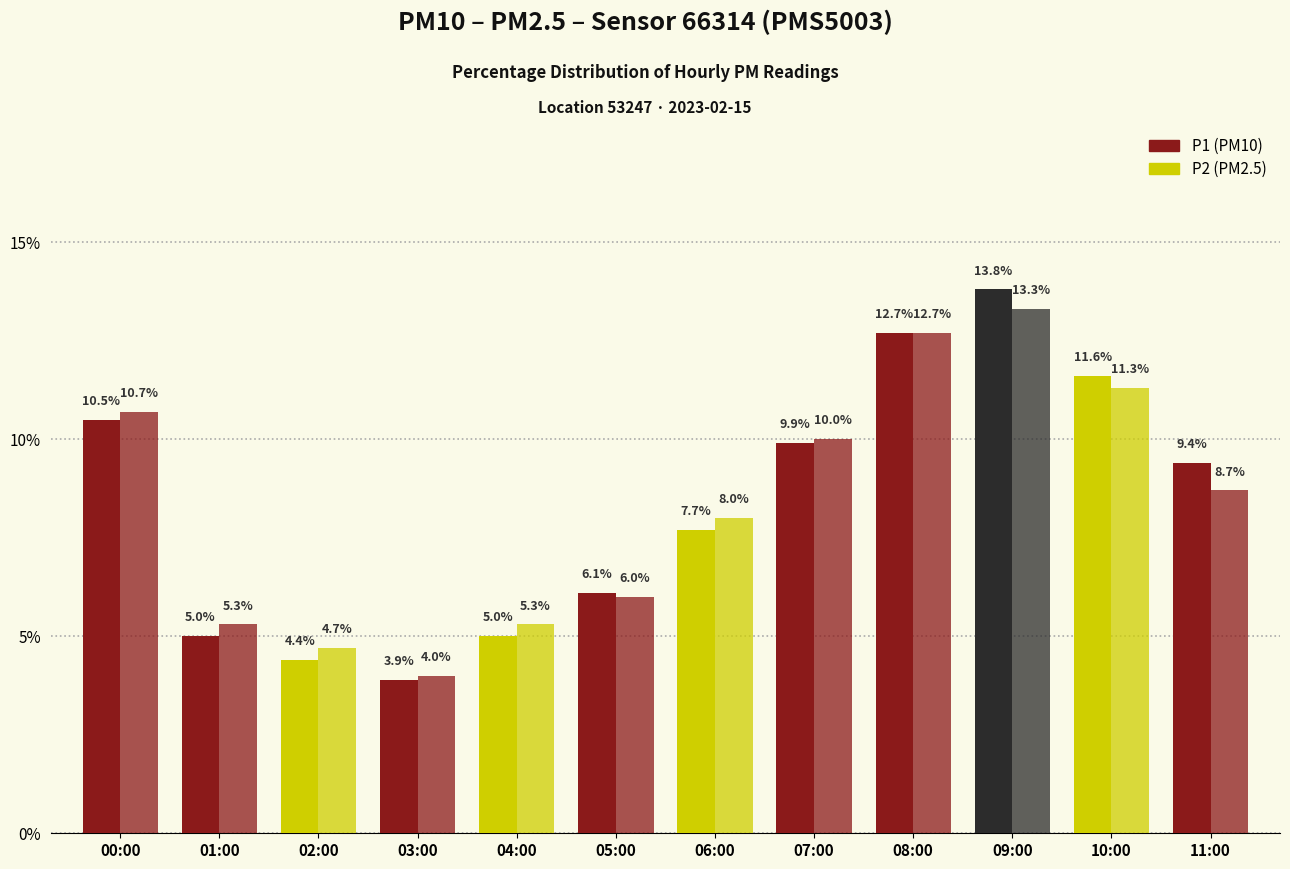

Does the chart contain stacked bars?

No